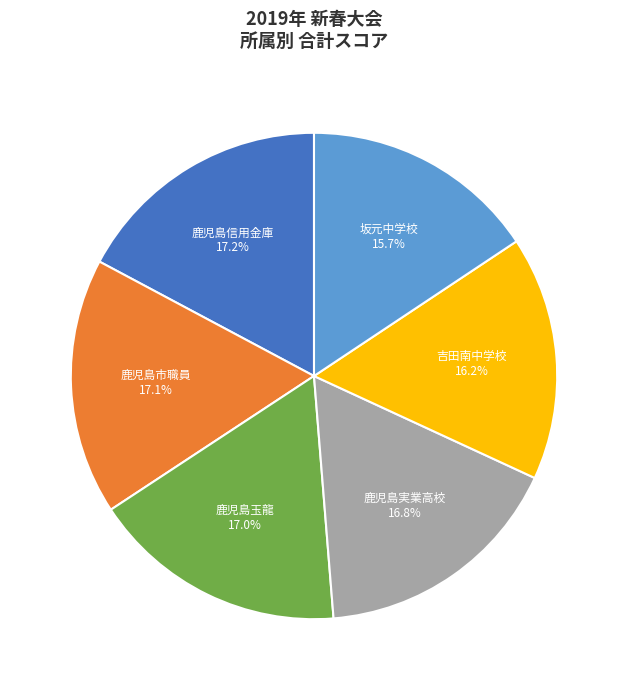

Is the sum of 鹿児島実業高校 and 鹿児島市職員 greater than half?

No